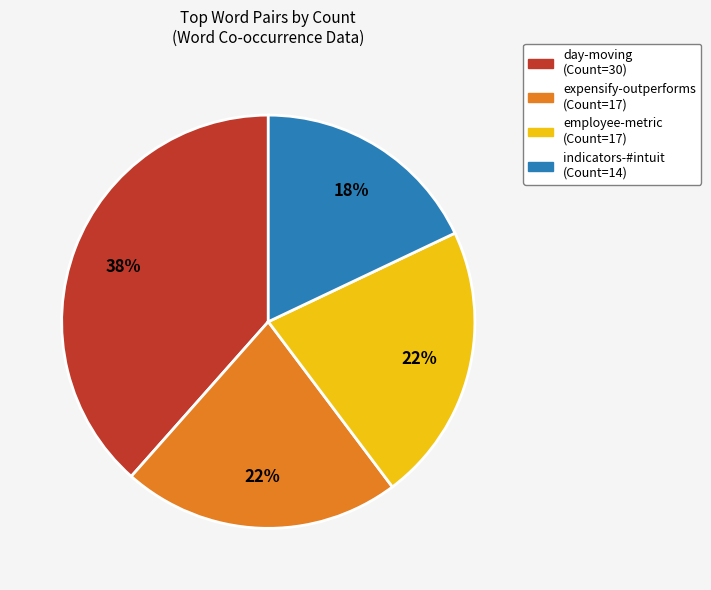

Is it true that employee-metric (Count=17) is 7% of the pie?

False